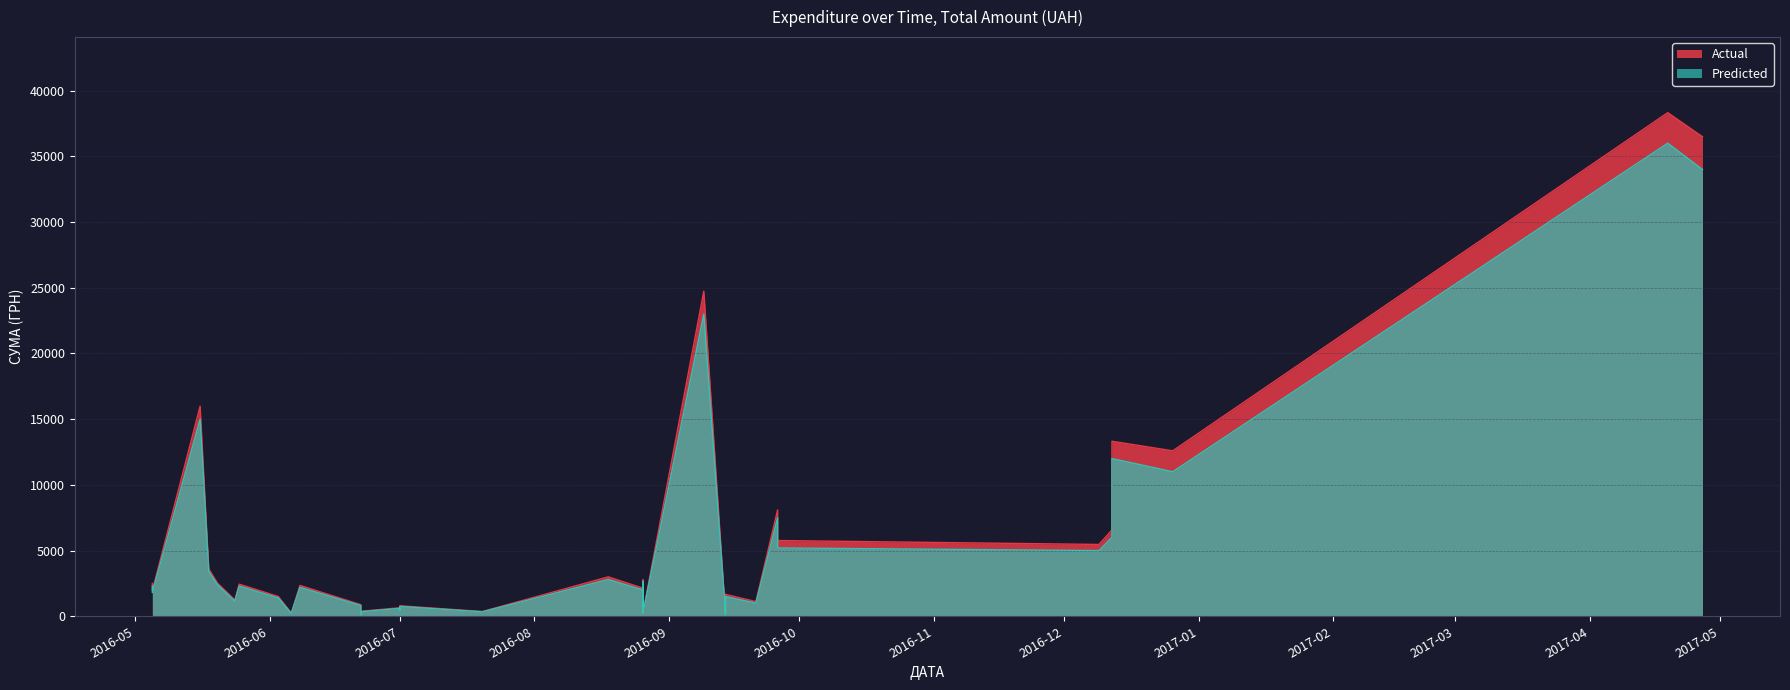

True or false: Actual has a value of 1663.5 at 11.

True